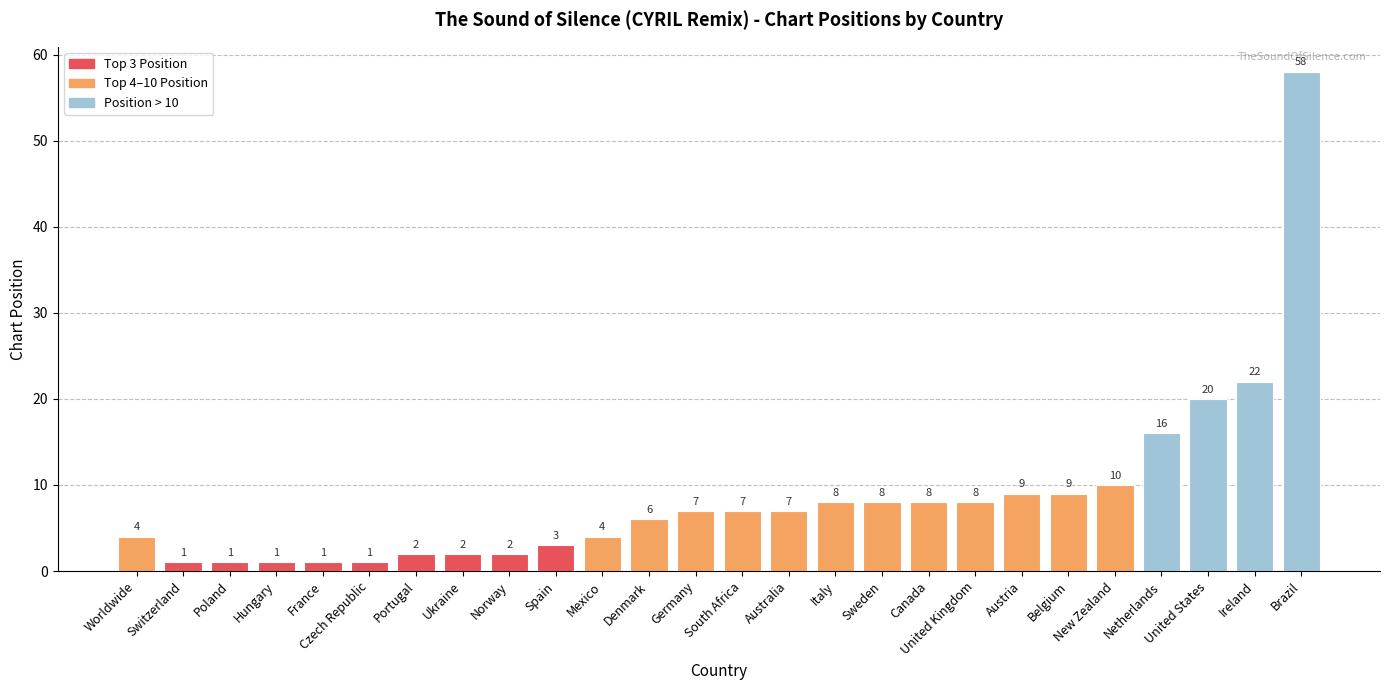

What is the label of the 1st bar from the right?

Brazil